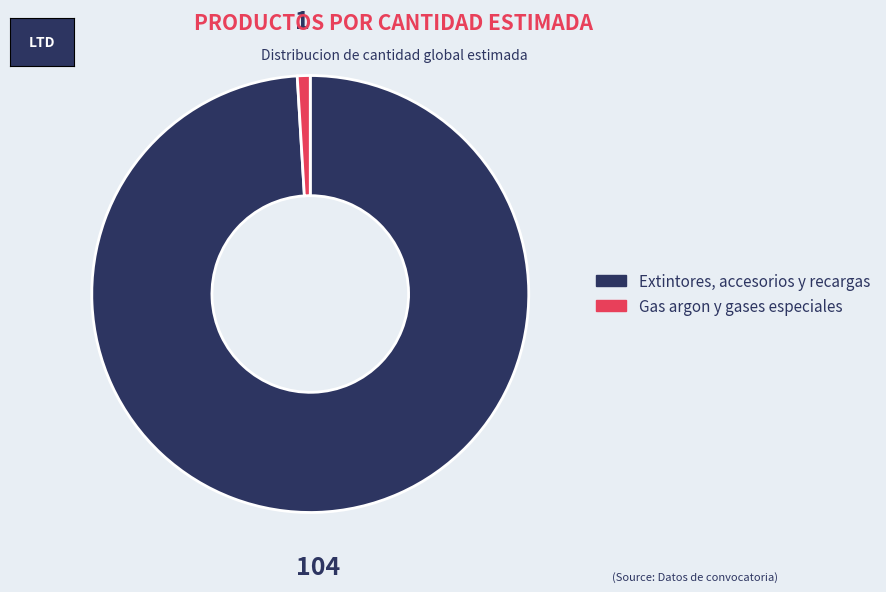

How many slices are in this pie chart?

2